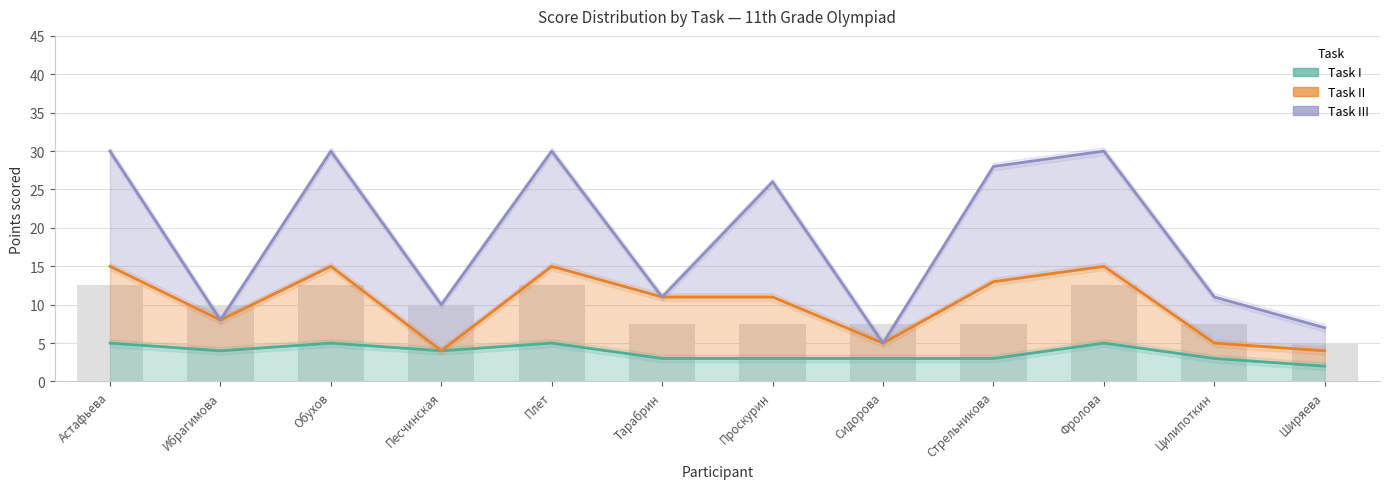

Between Сидорова and Цилипоткин, which series saw the biggest shift?

Task III